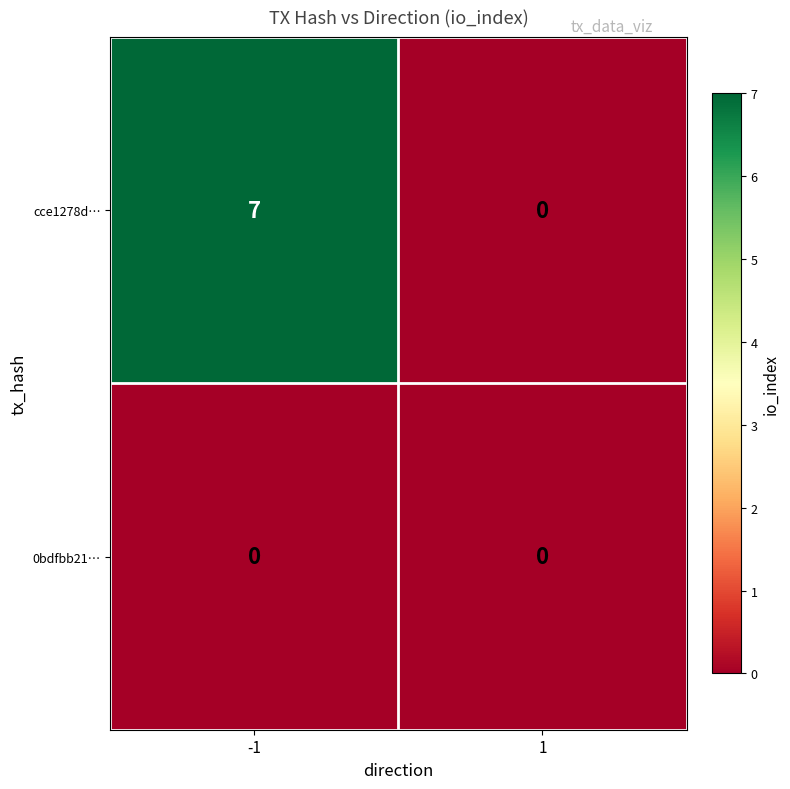

Which series changed the most between -1 and 1?

cce1278d…